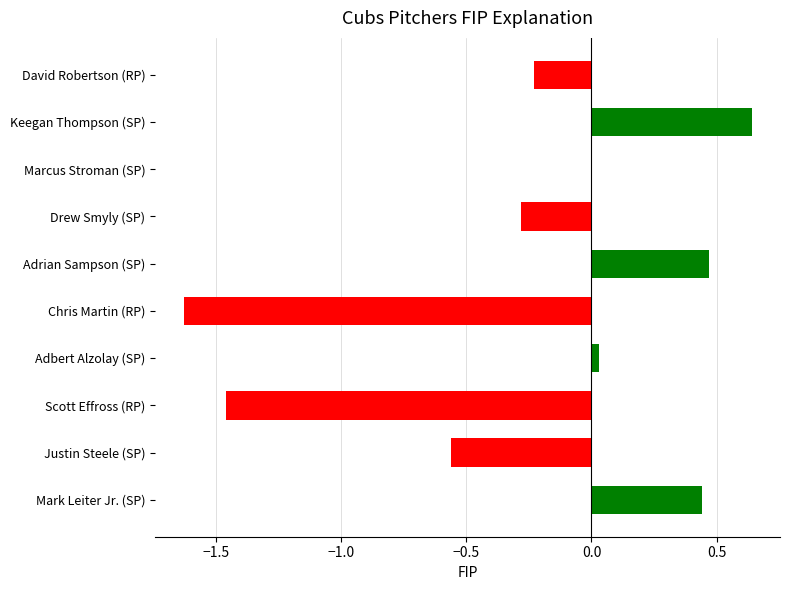

At which category does the chart reach its peak across all series?

Keegan Thompson (SP)